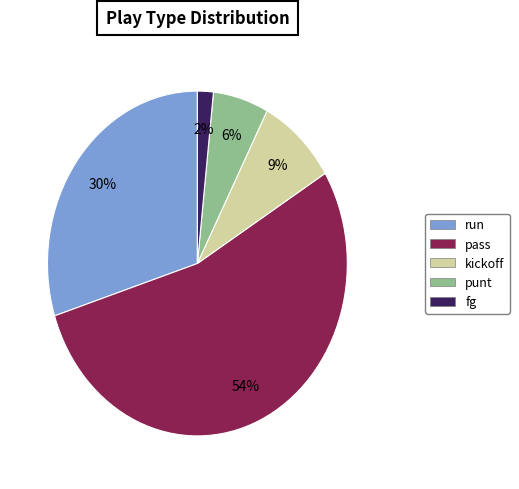

The run slice represents 30% of the pie. True or false?

True